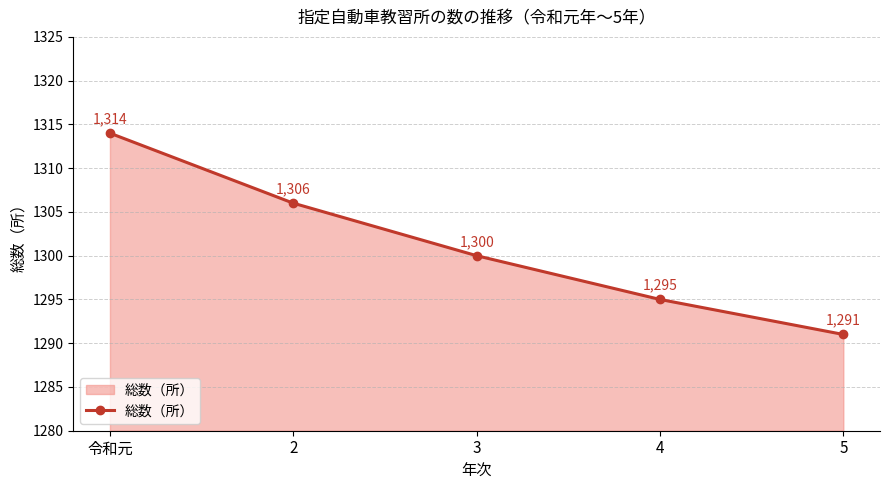

Reading left to right, list all the values displayed in this chart.

令和元=1314	2=1306	3=1300	4=1295	5=1291